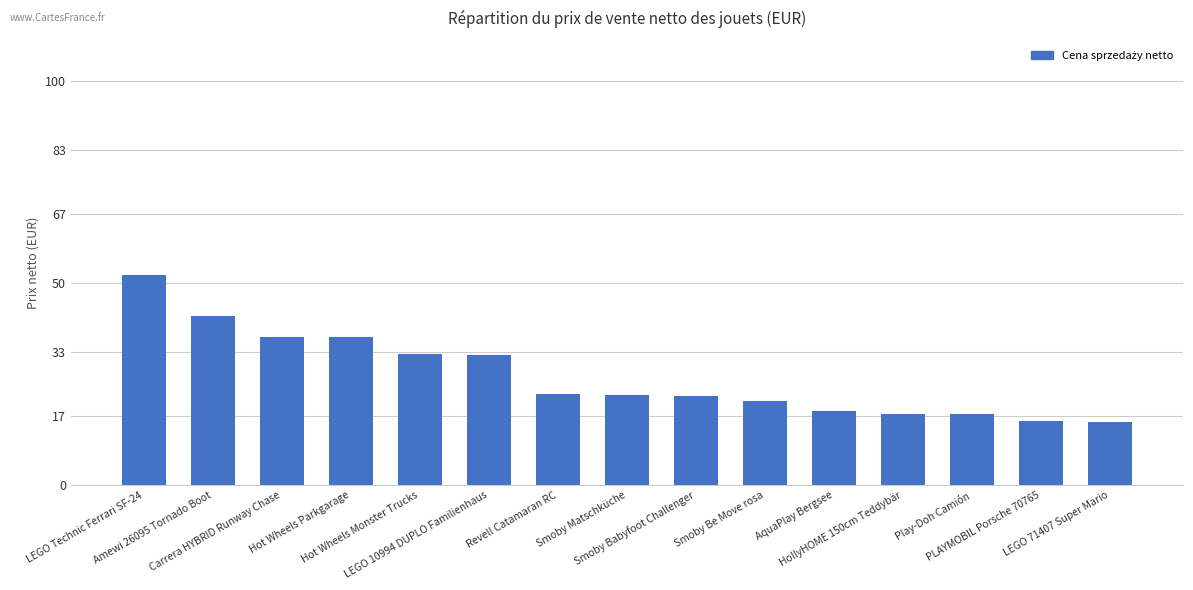

What is the smallest value displayed?

15.7